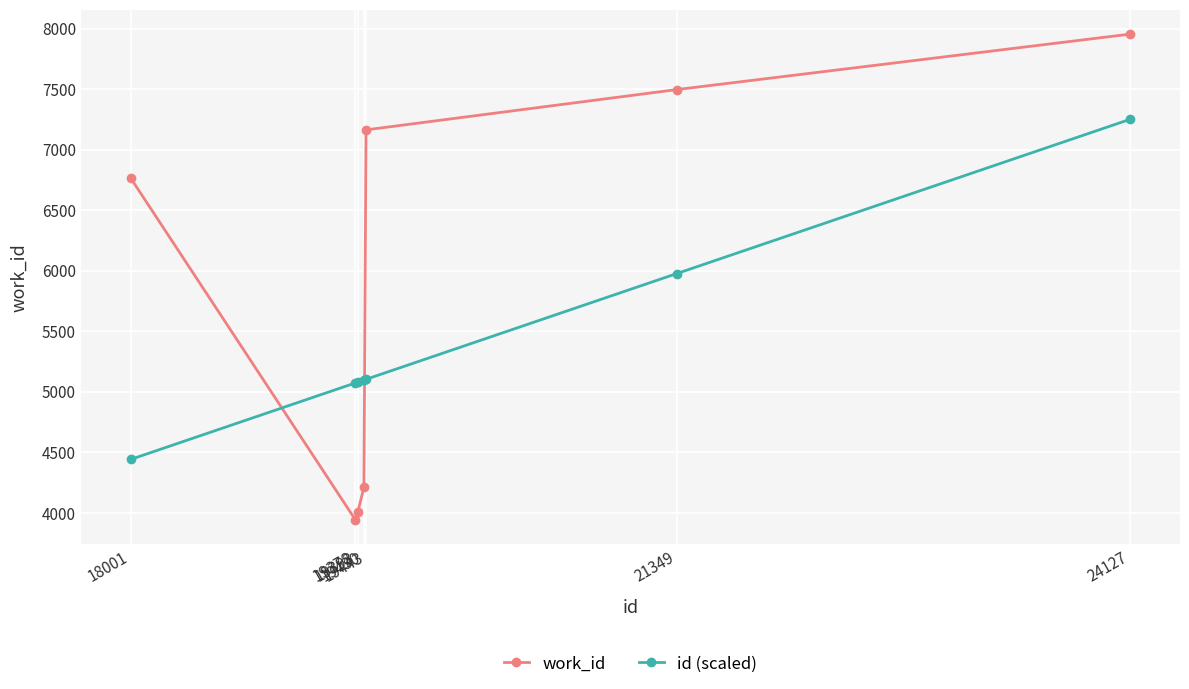

What is the average value of the work_id series?

5934.7